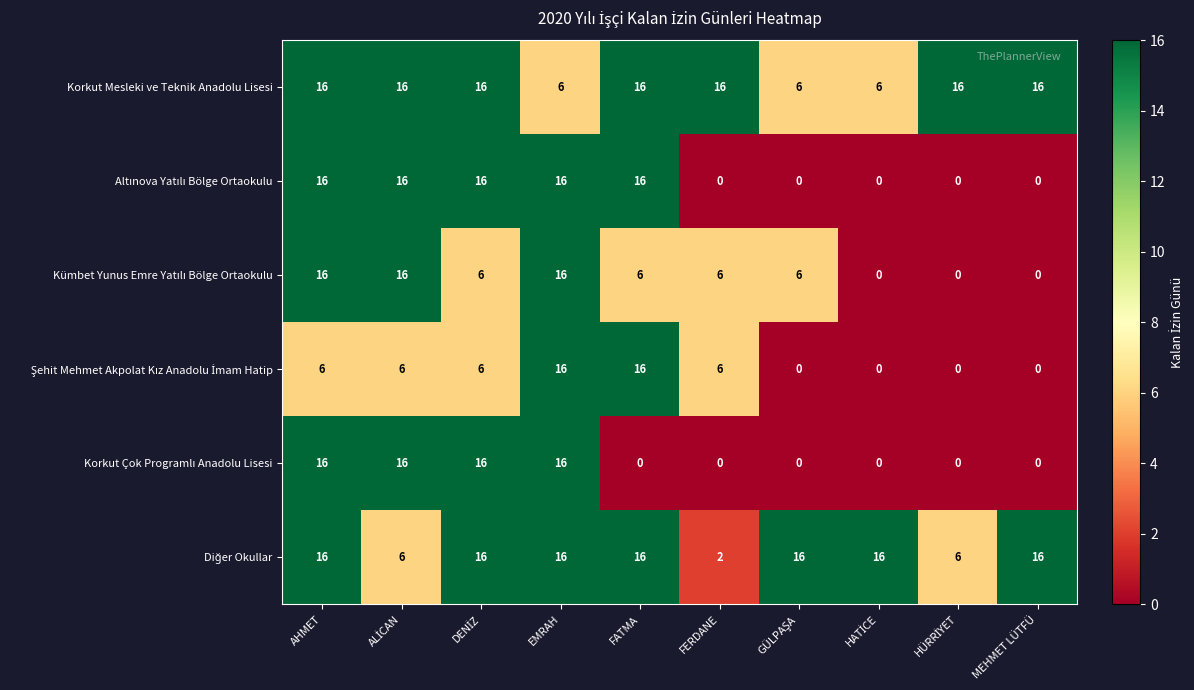

What value does the Korkut Mesleki ve Teknik Anadolu Lisesi series have at EMRAH?

6